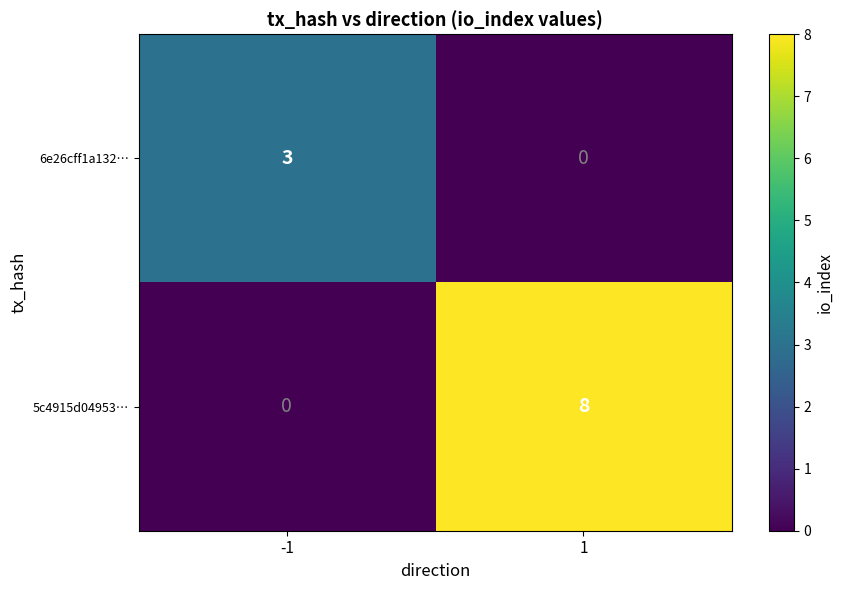

The 6e26cff1a132… series shows 0 at 1. True or false?

True